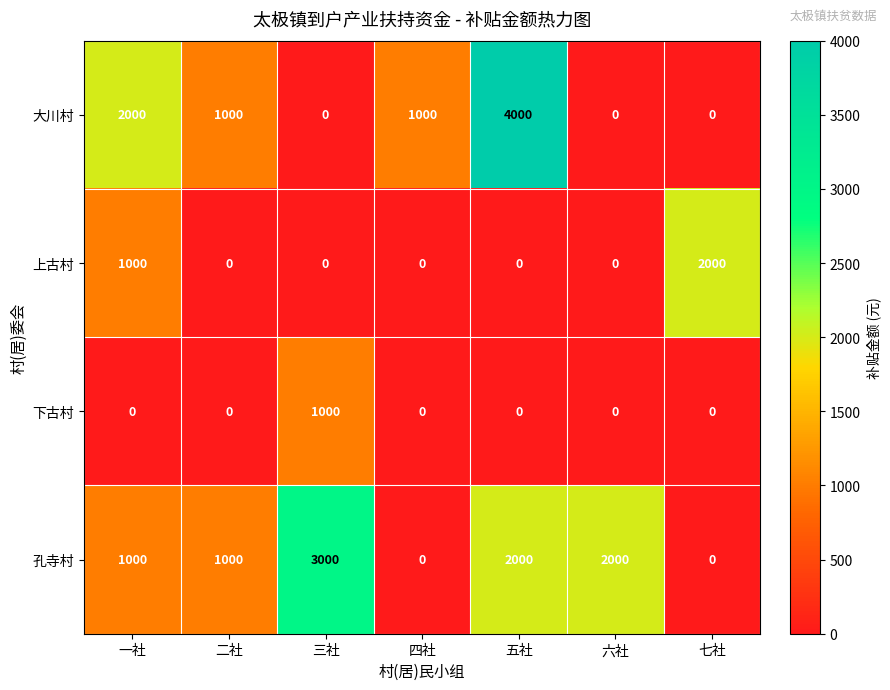

Count the 上古村 values in the range 0 to 1000.

6